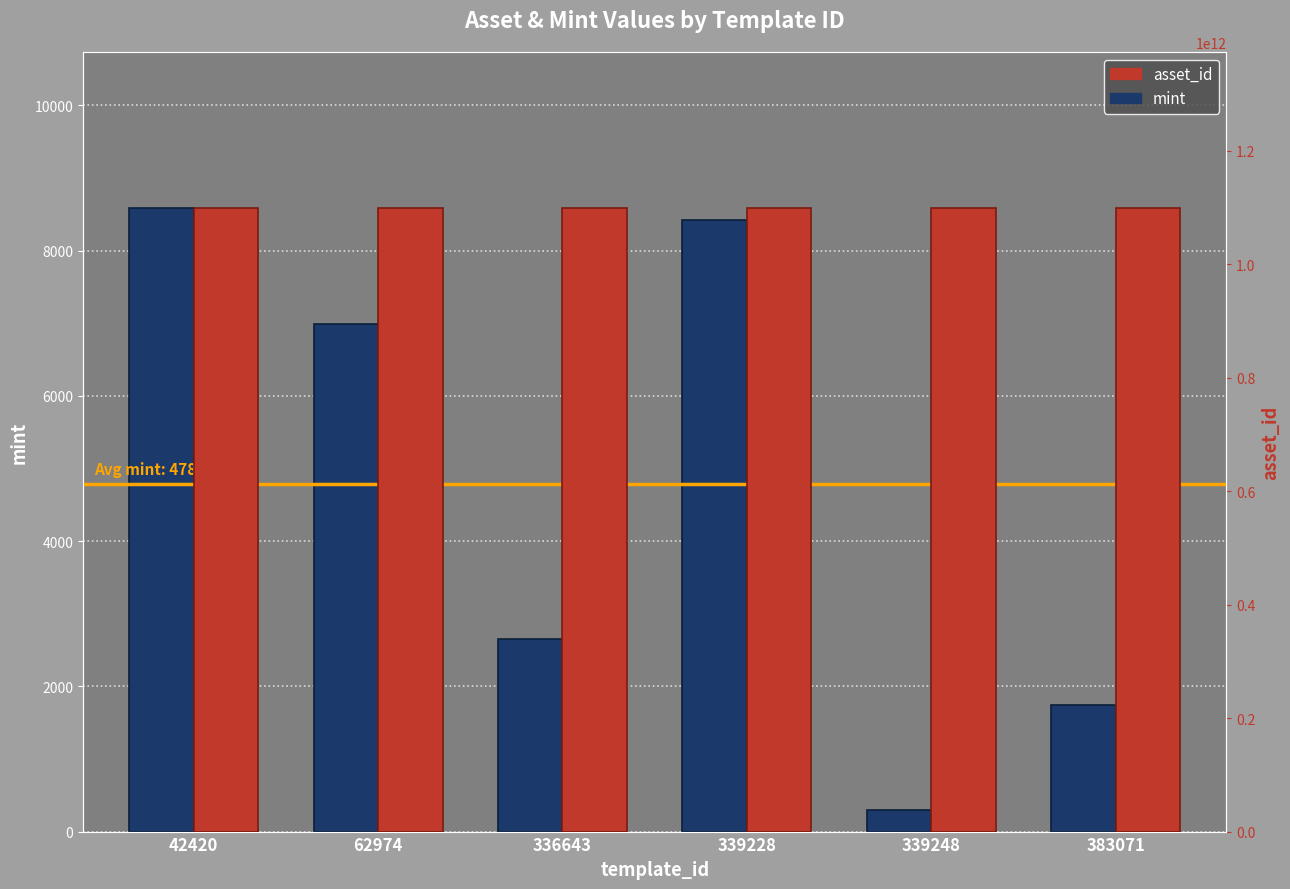

At which category does the chart reach its minimum across all series?

339248